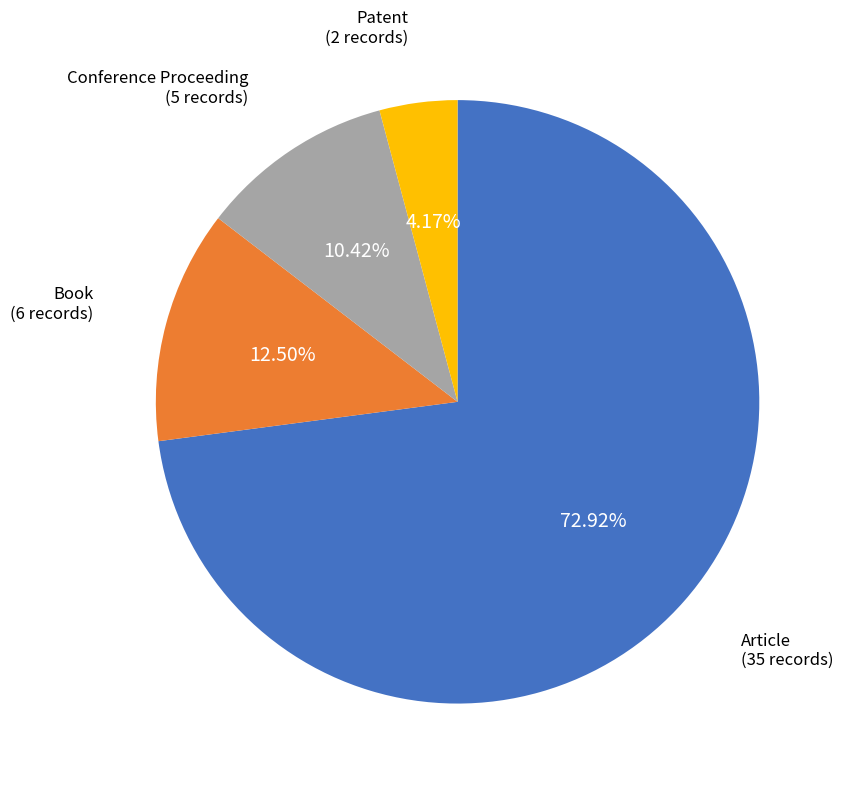

What percentage is the Conference Proceeding slice, to the nearest percent?

10%